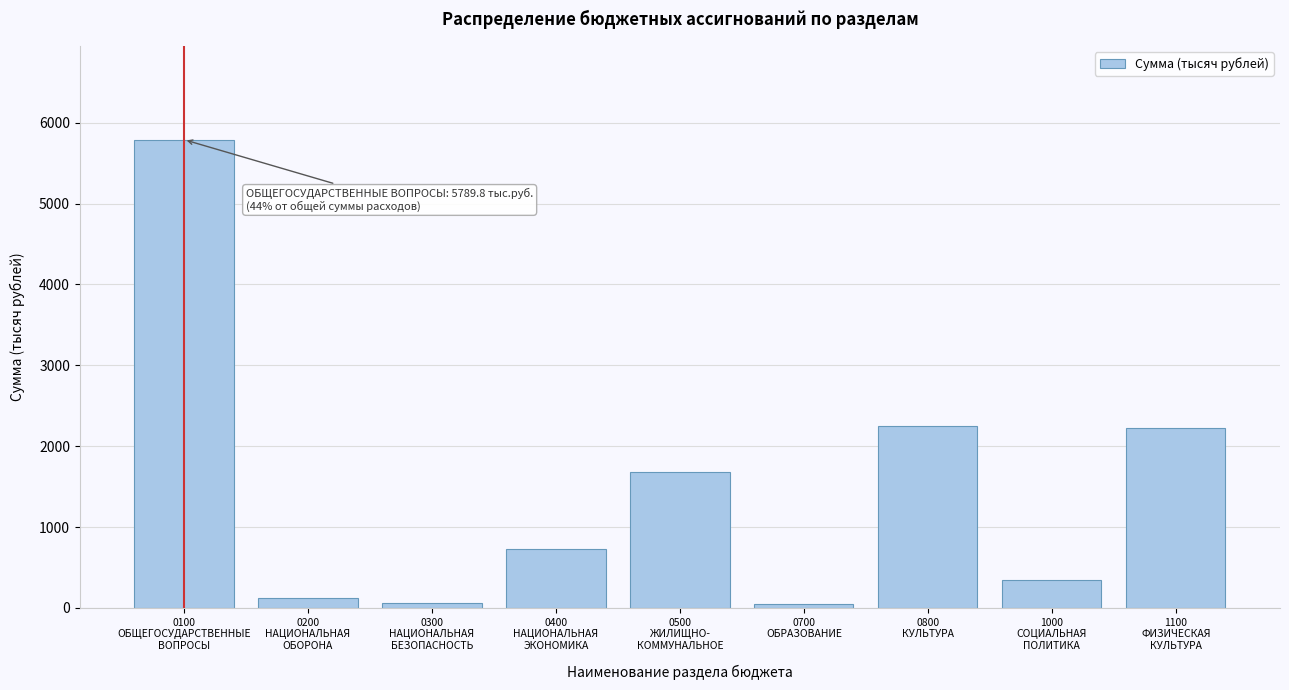

What is the value of the 9th bar from the left?

2230.0